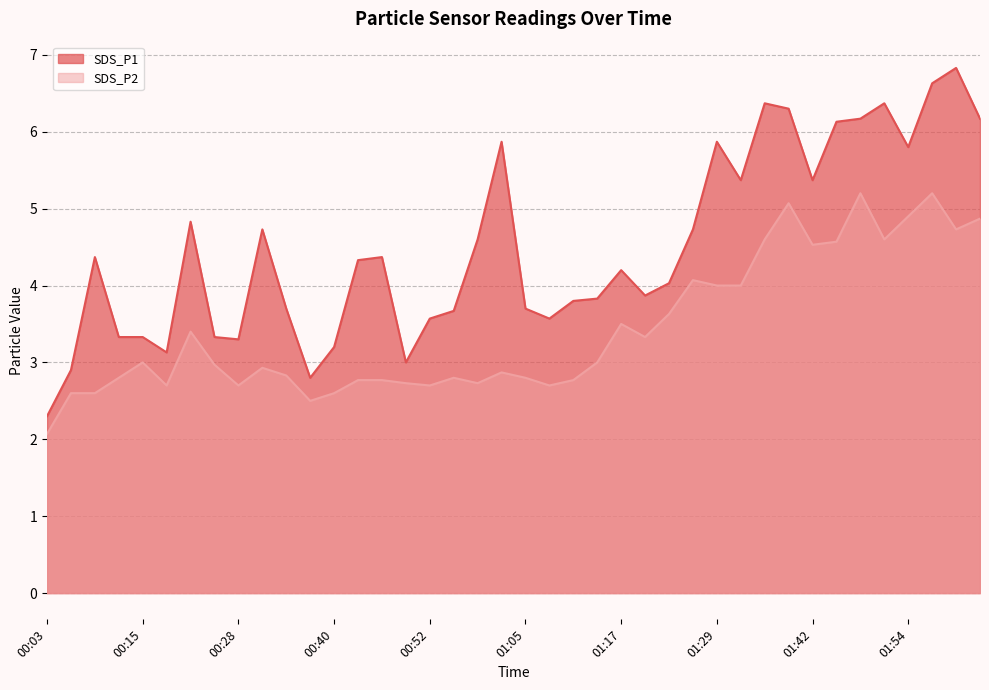

Which has a higher value, 01:48 or 00:25?

01:48